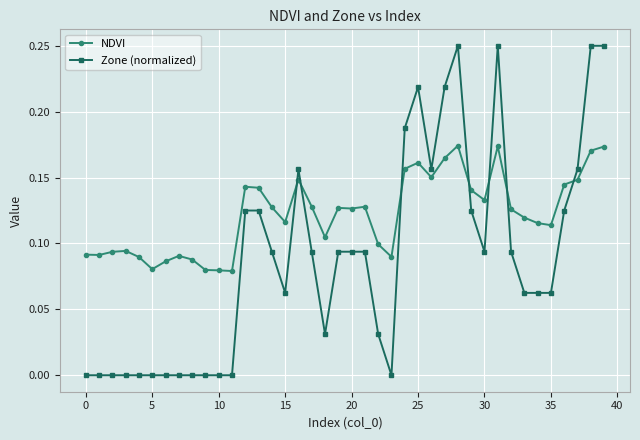

True or false: NDVI has more than 2 points higher than both neighbors.

True